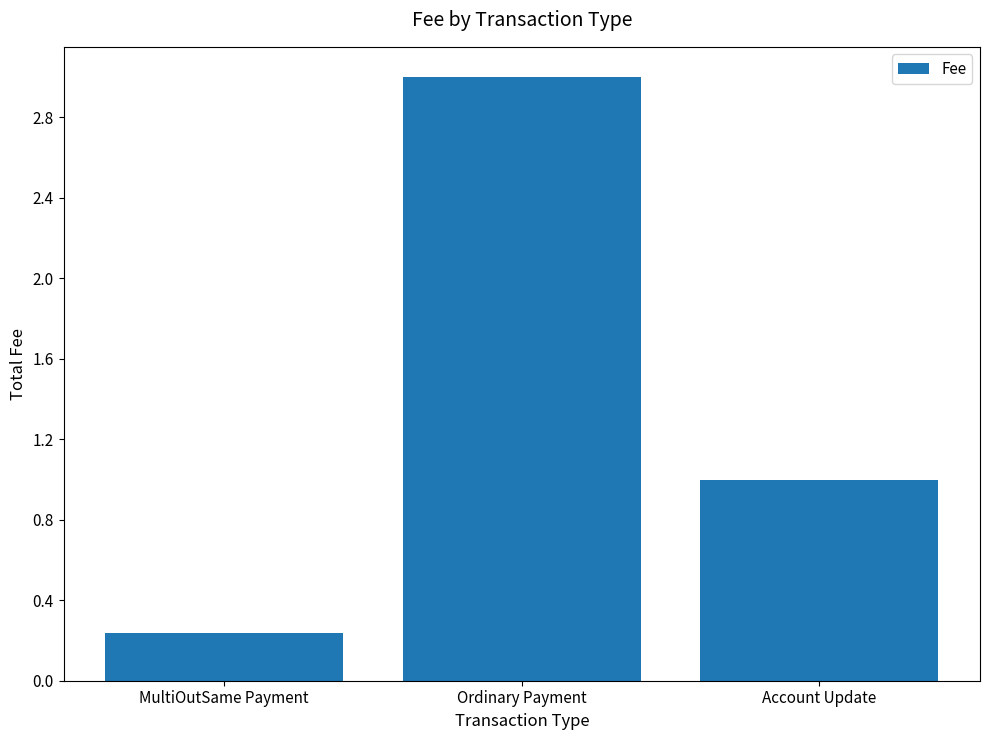

What is the label of the 3rd bar from the left?

Account Update